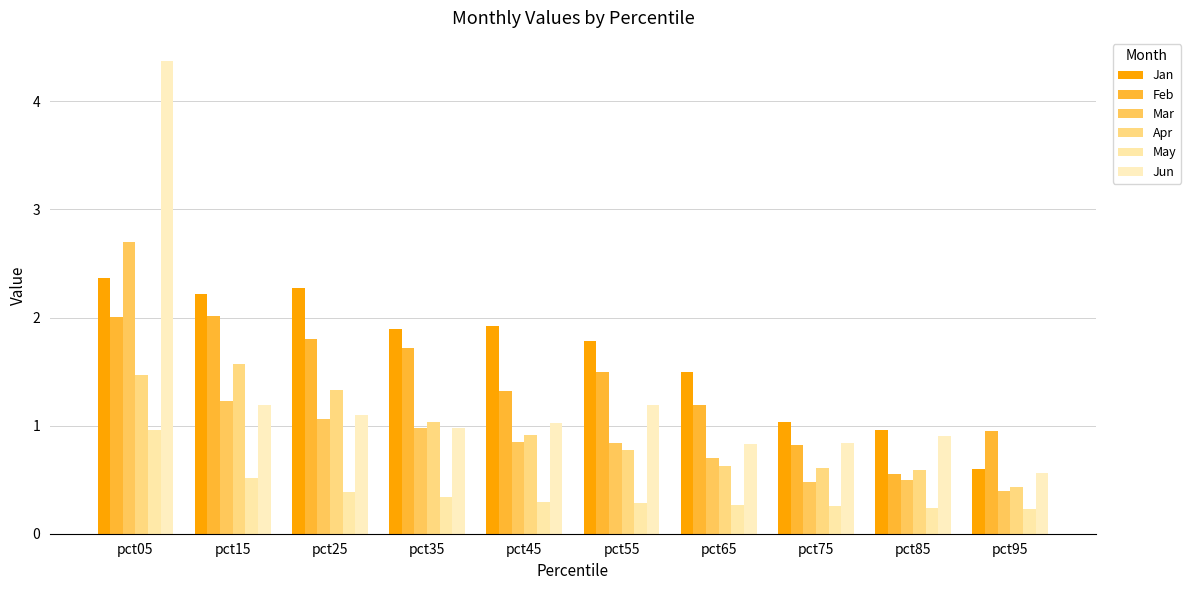

Reading left to right, transcribe all the data shown in this chart.

Jan: 2.4	2.2	2.3	1.9	1.9	1.8	1.5	1.0	1.0	0.6
Feb: 2.0	2.0	1.8	1.7	1.3	1.5	1.2	0.8	0.6	1.0
Mar: 2.7	1.2	1.1	1.0	0.8	0.8	0.7	0.5	0.5	0.4
Apr: 1.5	1.6	1.3	1.0	0.9	0.8	0.6	0.6	0.6	0.4
May: 1.0	0.5	0.4	0.3	0.3	0.3	0.3	0.3	0.2	0.2
Jun: 4.4	1.2	1.1	1.0	1.0	1.2	0.8	0.8	0.9	0.6